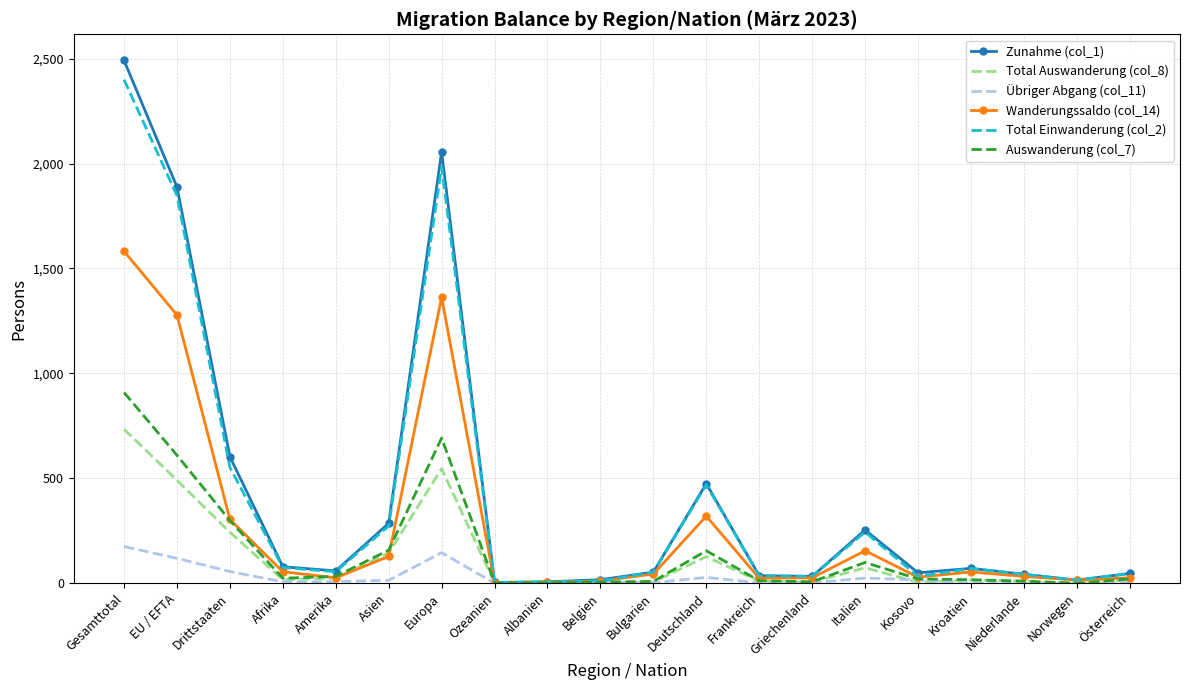

What is the difference between the highest and lowest values at Europa?

1909